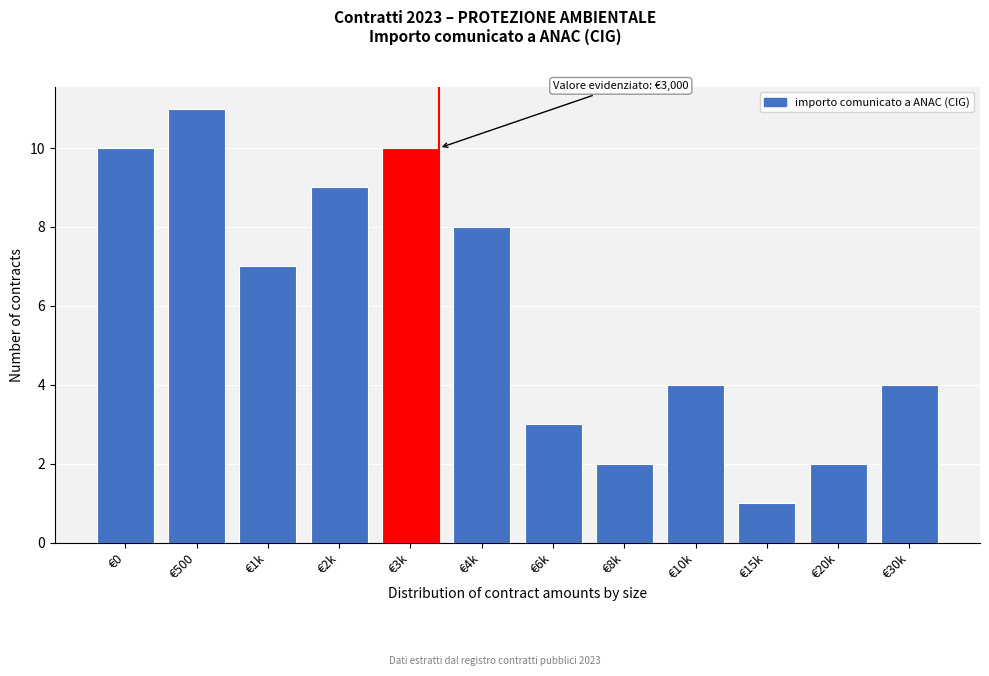

Reading left to right, what are all the values shown in this chart?

10	11	7	9	10	8	3	2	4	1	2	4